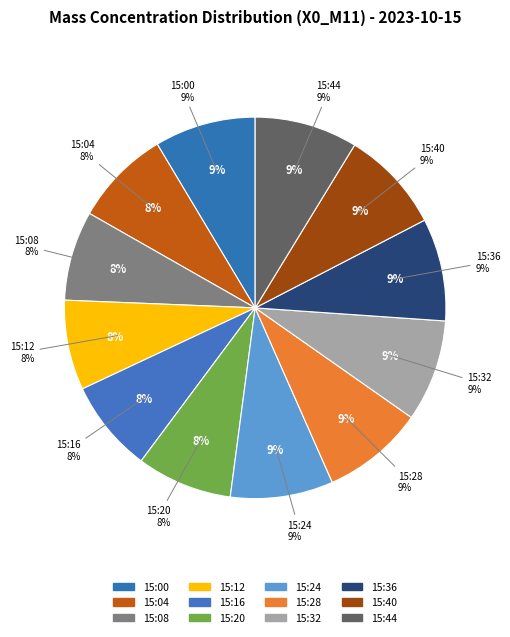

To the nearest percent, what portion does 15:32 represent?

9%